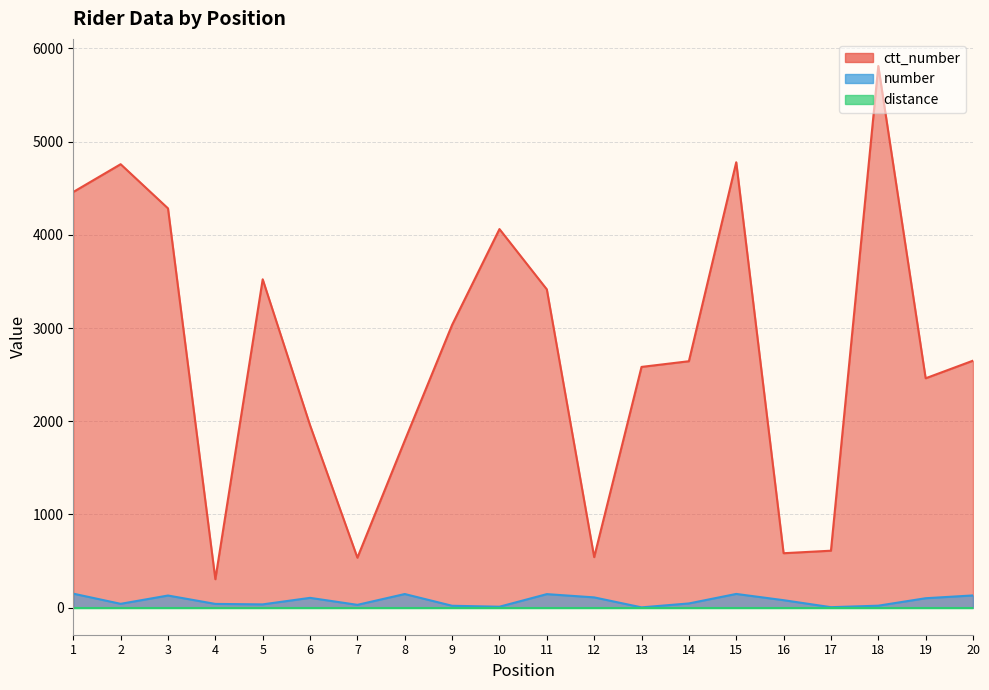

True or false: number and ctt_number cross at least once.

False